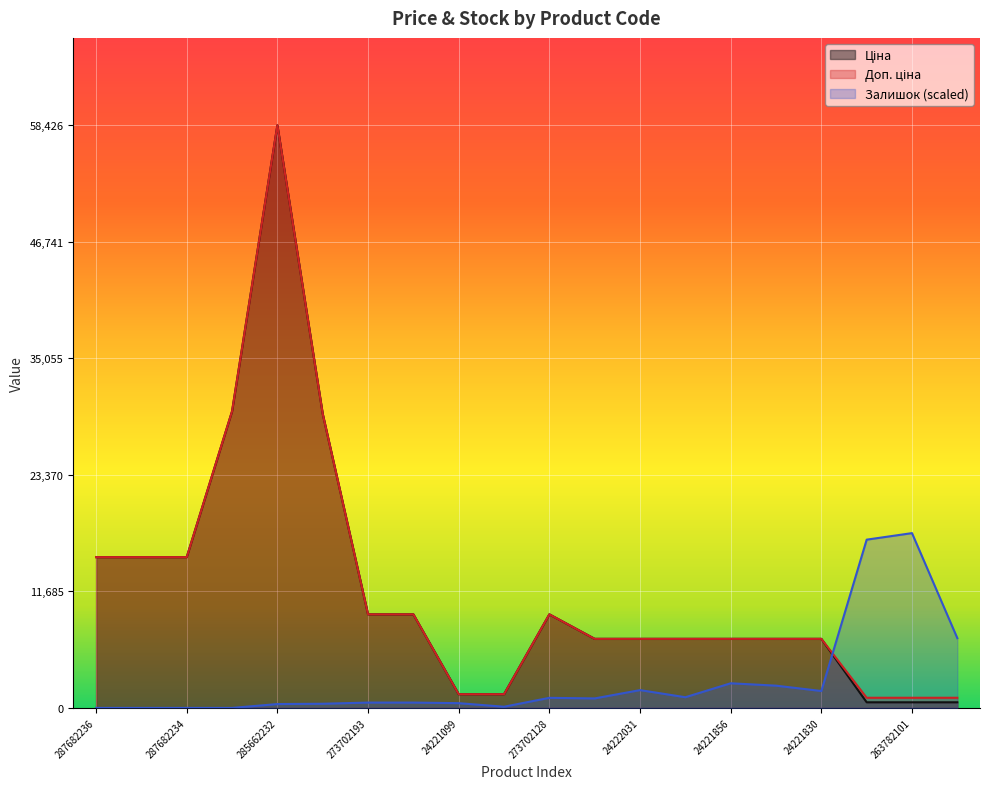

Reading left to right, transcribe all the data shown in this chart.

Ціна: 15120.0	15120.0	15120.0	29747.2	58426.5	29491.5	9384.0	9384.0	1375.4	1375.4	9384.0	6925.7	6925.7	6925.7	6925.7	6925.7	6925.7	564.0	564.0	564.0
Доп. ціна: 15120.0	15120.0	15120.0	29747.2	58426.5	29491.5	9384.0	9384.0	1375.0	1375.0	9384.0	6925.7	6925.7	6925.7	6925.7	6925.7	6925.7	1017.8	1017.8	1017.8
Залишок: 0.0	0.0	0.0	0.0	386.9	416.6	535.7	535.7	476.1	119.0	1011.8	952.3	1785.5	1071.3	2470.0	2231.9	1696.3	16873.3	17528.0	6993.3